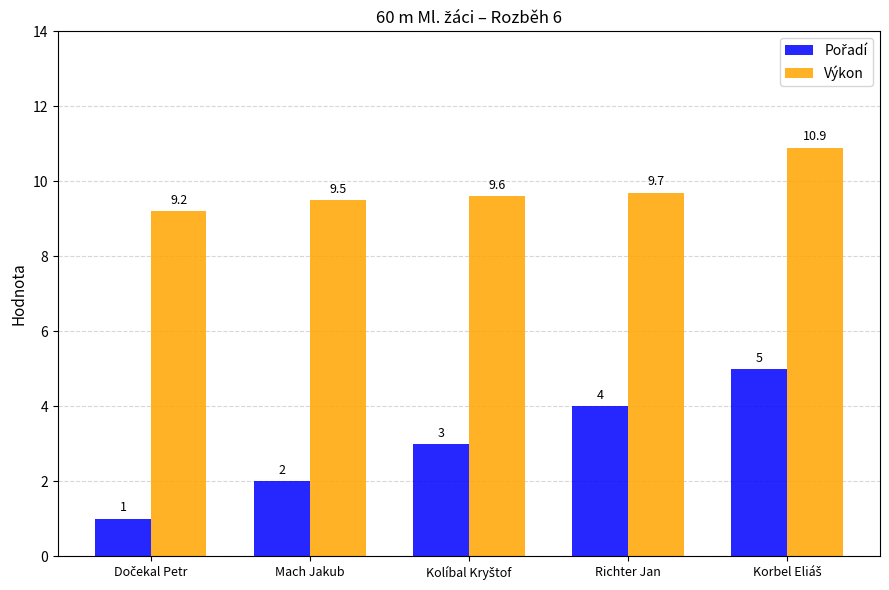

At which label is Výkon closest to 10?

Richter Jan